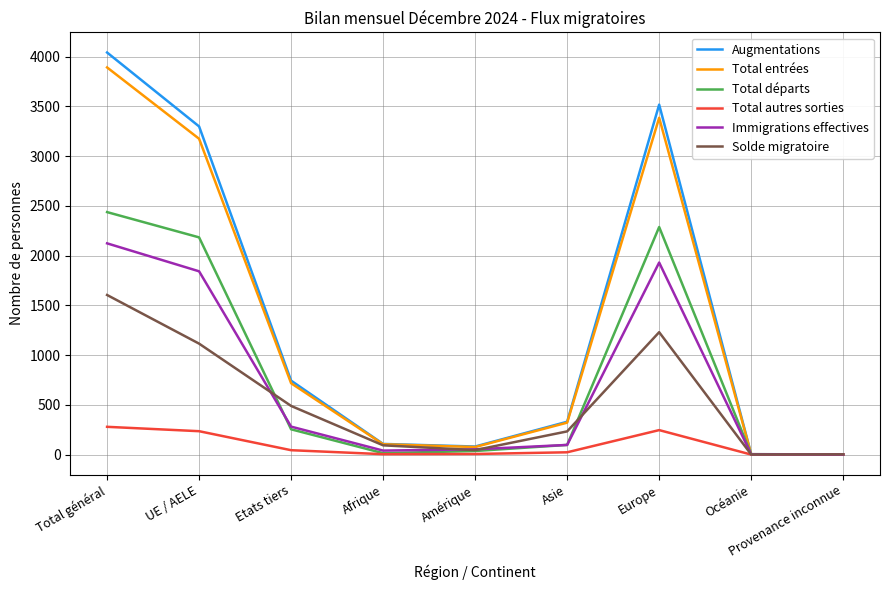

At how many categories does at least one series exceed 1130?

3